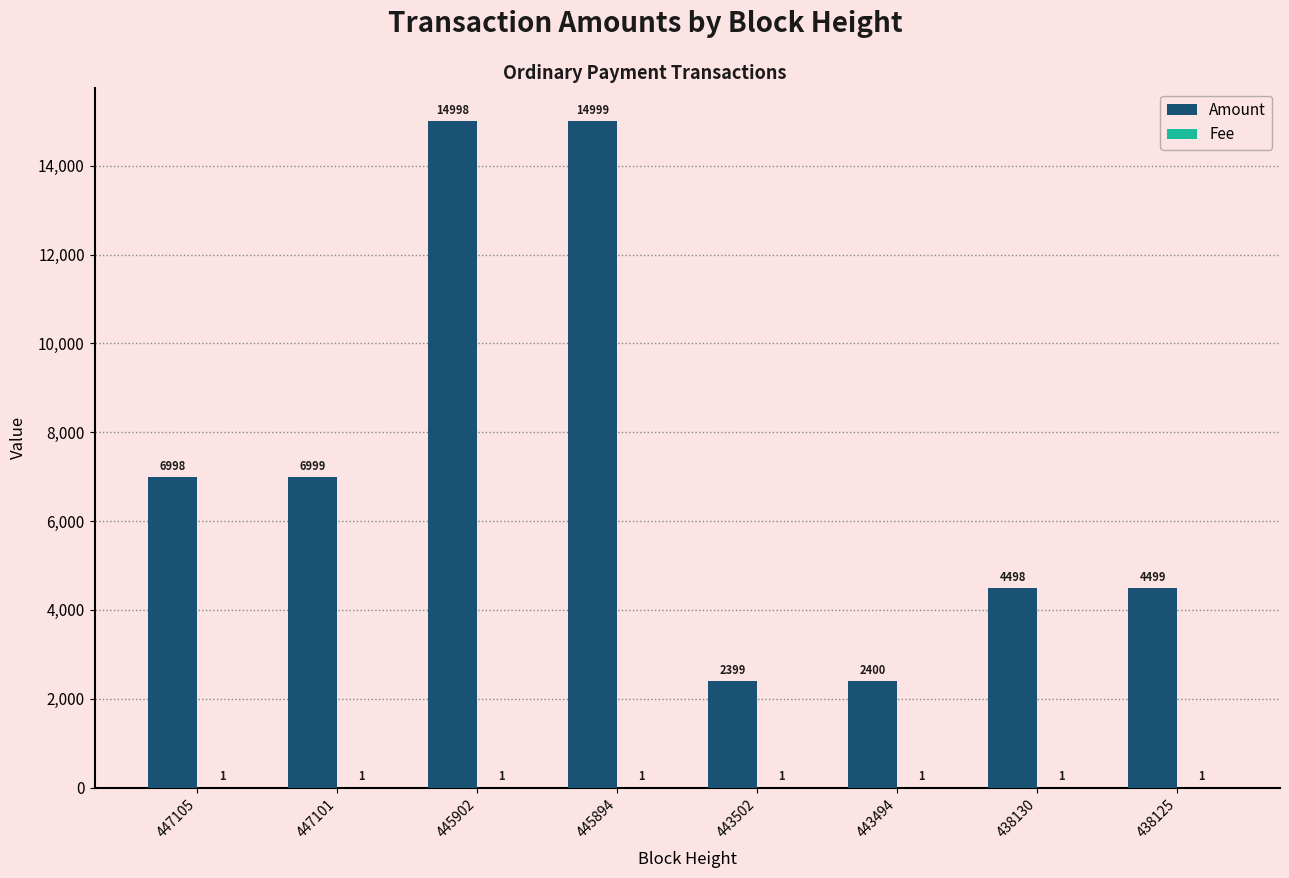

At which label does Amount reach its peak?

445894